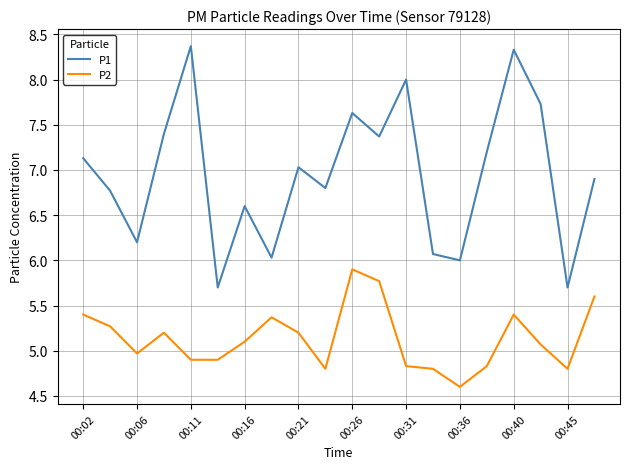

True or false: P1 and P2 cross at least once.

False